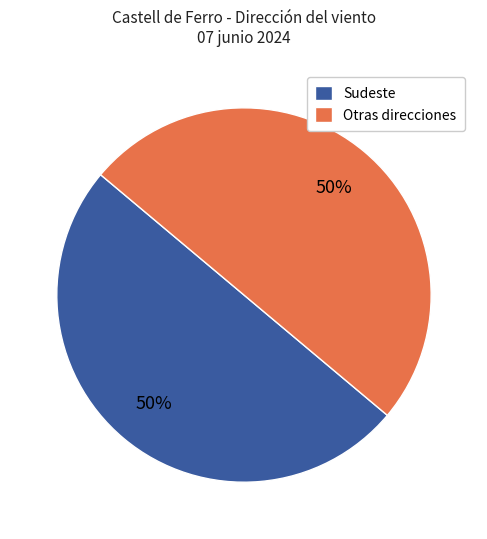

Is the sum of Otras direcciones and Sudeste greater than half?

Yes